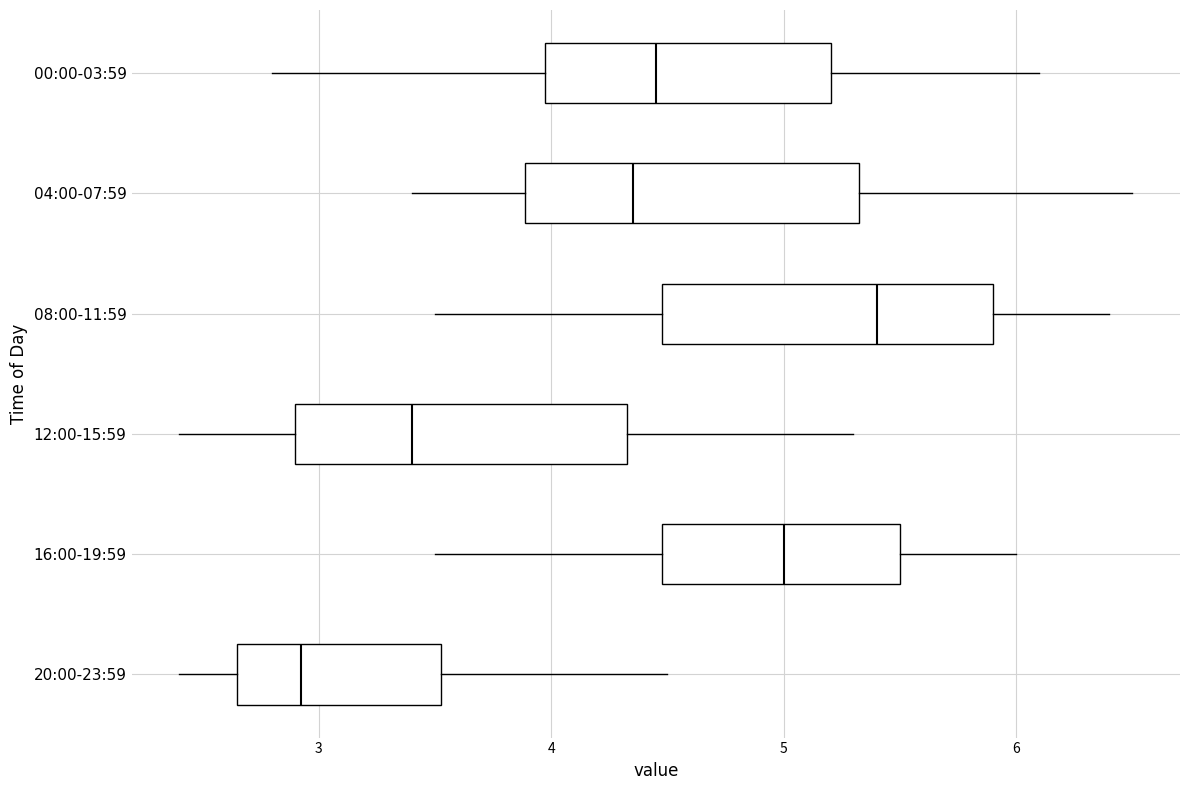

Reading bottom to top, transcribe this box plot: for each box, give where its median line is, the range the box spans, and where its two whiskers end, as read against the x-axis. The values are not printed on the chart, so give them approximately, as read against the axis.

20:00-23:59: median 2.9, box 2.7 to 3.5, whiskers 2.4 to 4.5
16:00-19:59: median 5.0, box 4.5 to 5.5, whiskers 3.5 to 6.0
12:00-15:59: median 3.4, box 2.9 to 4.3, whiskers 2.4 to 5.3
08:00-11:59: median 5.4, box 4.5 to 5.9, whiskers 3.5 to 6.4
04:00-07:59: median 4.4, box 3.9 to 5.3, whiskers 3.4 to 6.5
00:00-03:59: median 4.5, box 4.0 to 5.2, whiskers 2.8 to 6.1